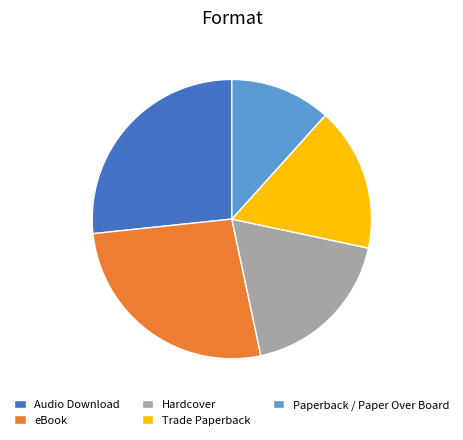

Do Hardcover and eBook together represent more than half of the pie?

No